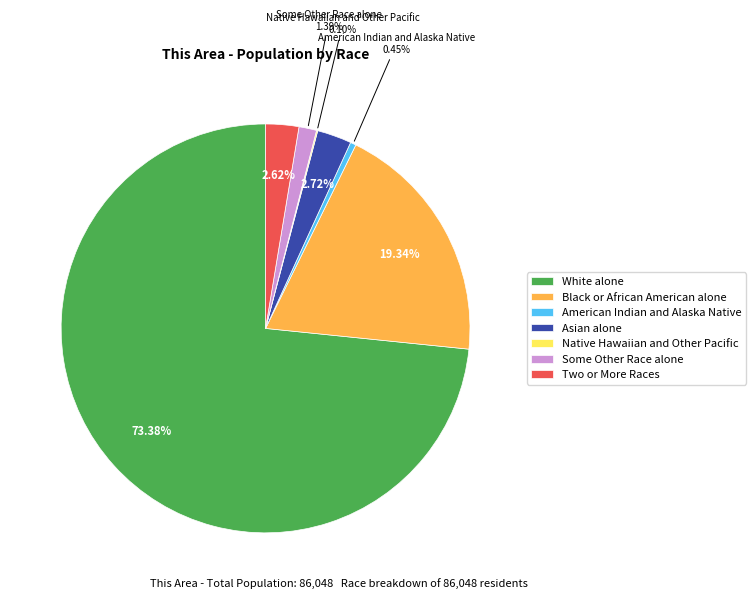

To the nearest percent, what percentage of the pie is Two or More Races?

3%